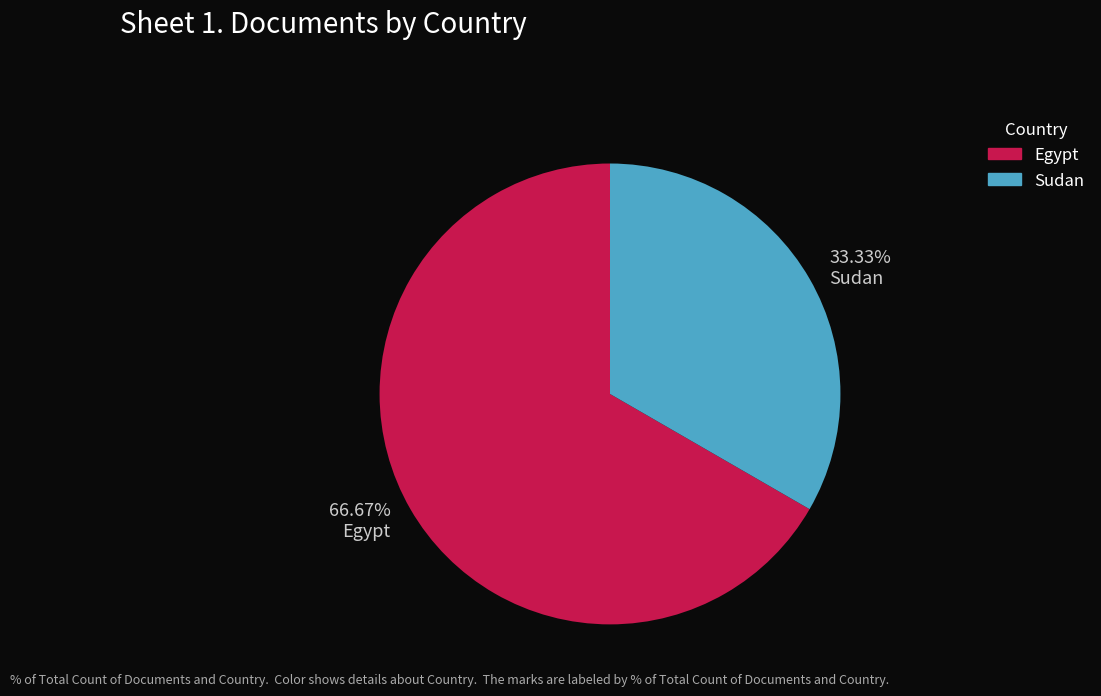

Rank the categories by value from highest to lowest.

Egypt, Sudan